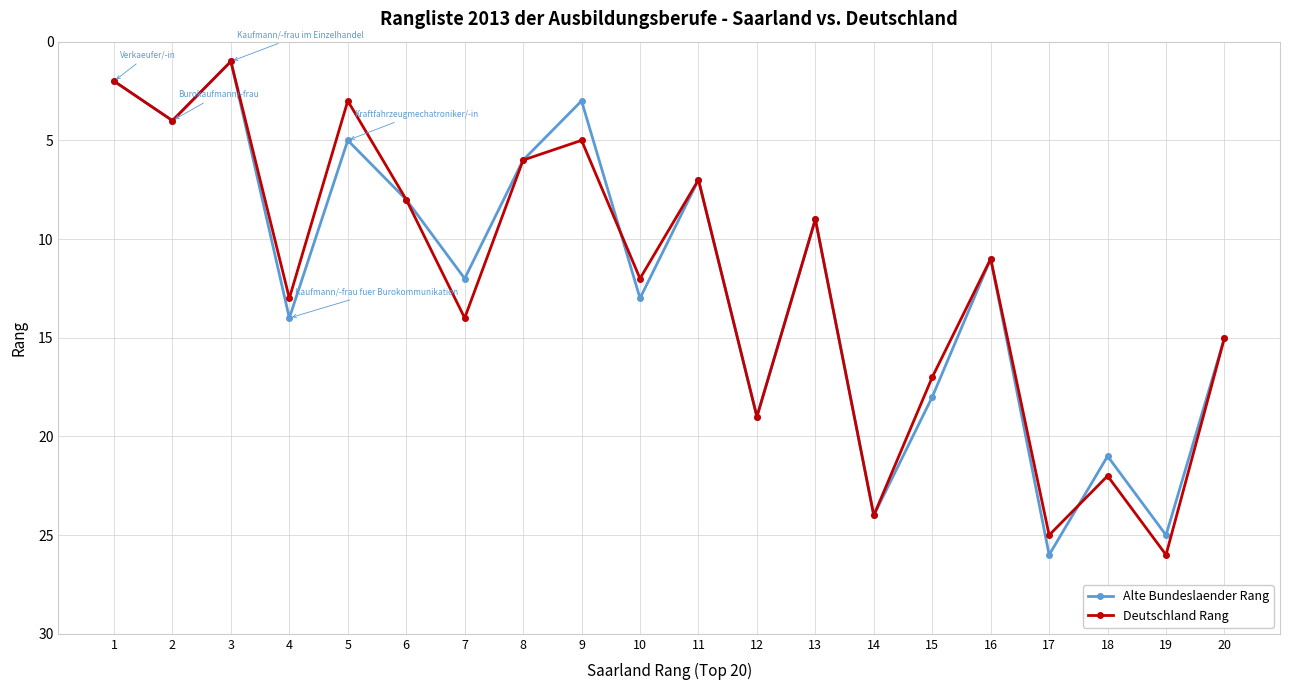

What is the difference between the maximum and minimum values in the Alte Bundeslaender Rang series?

25